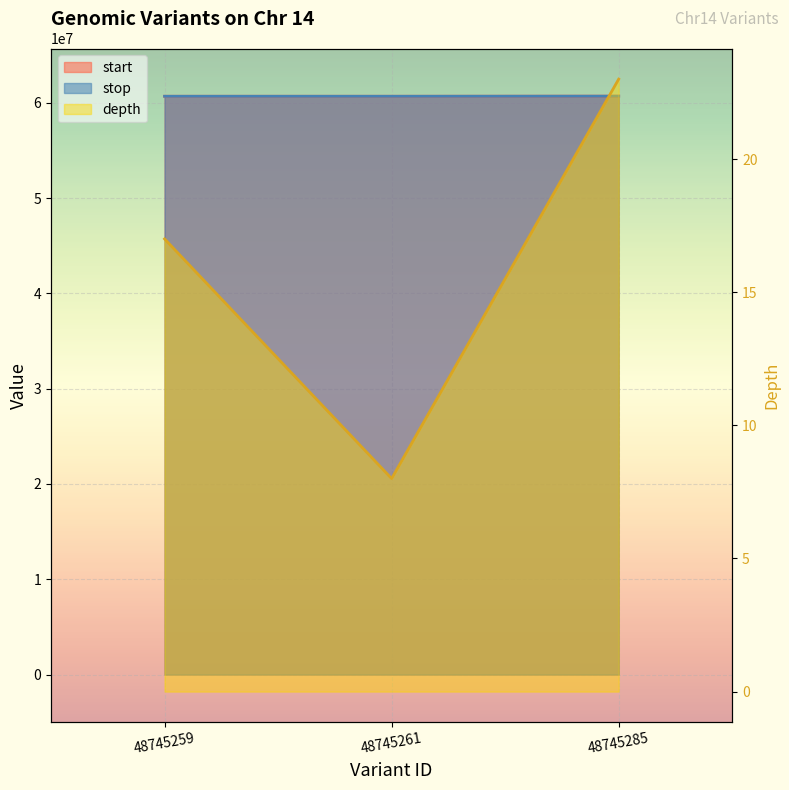

How many data points does each series have?

3